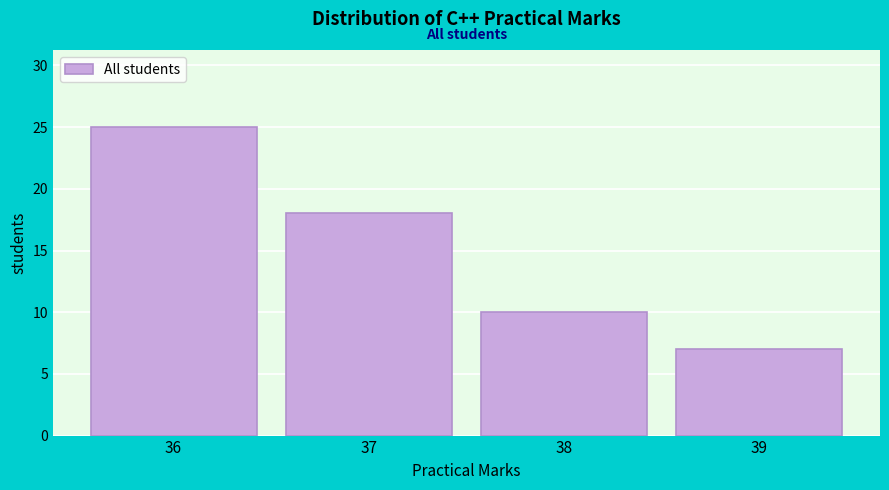

Over which range of the x-axis is the bar tallest?

35.5 to 36.5